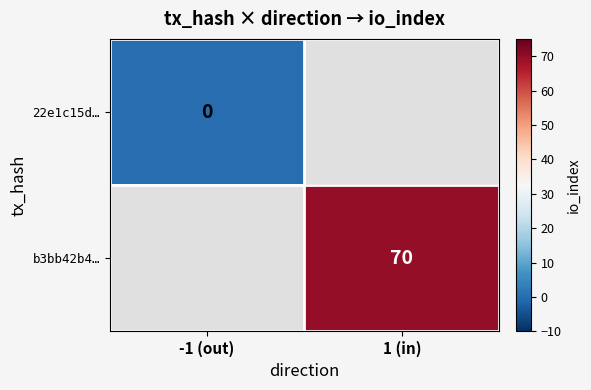

Is it true that b3bb42b4… equals 70 at 1 (in)?

True